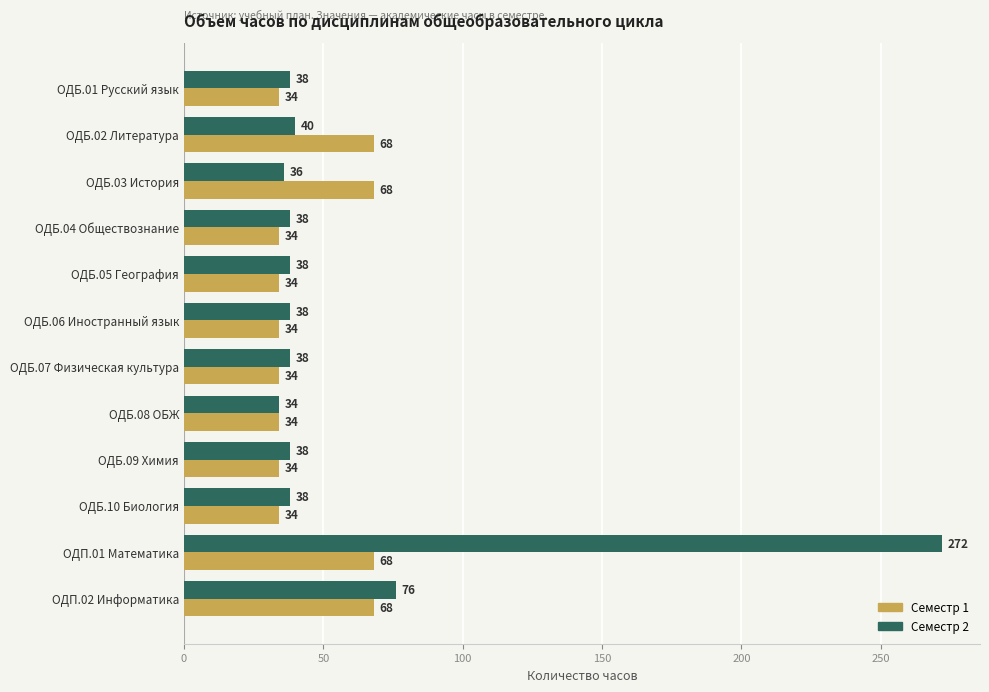

At which category is the sum across all series the highest?

ОДП.01 Математика